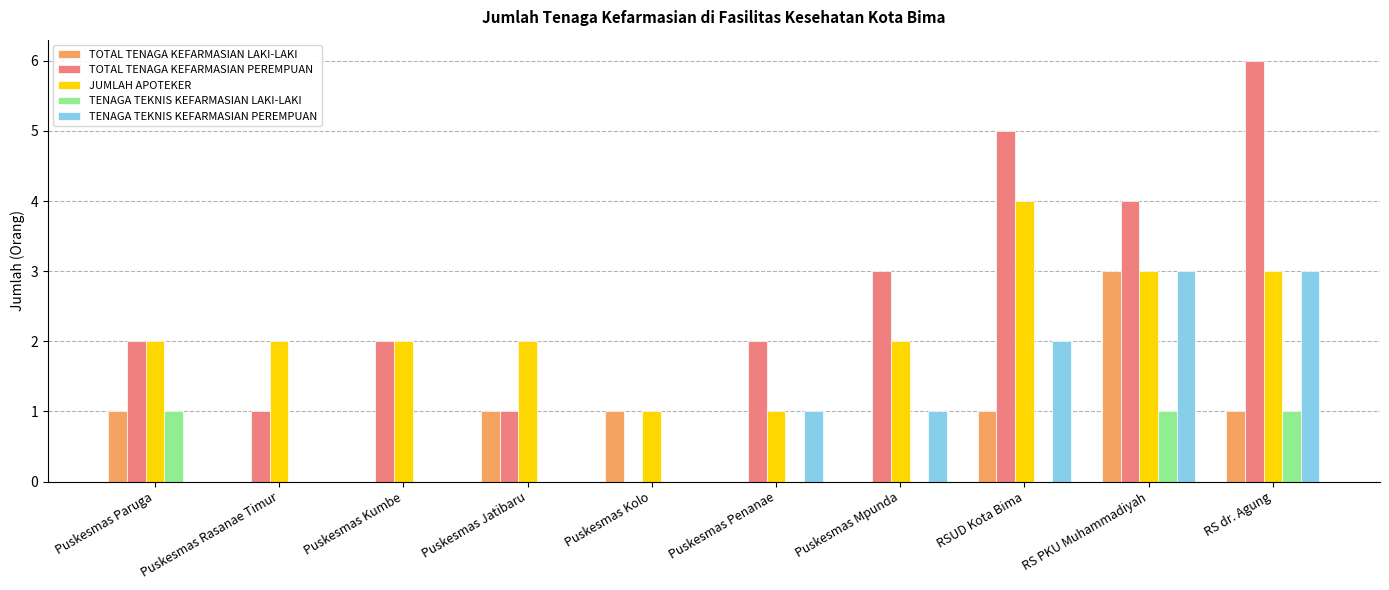

Count the TENAGA TEKNIS KEFARMASIAN PEREMPUAN values in the range 0 to 2.

8